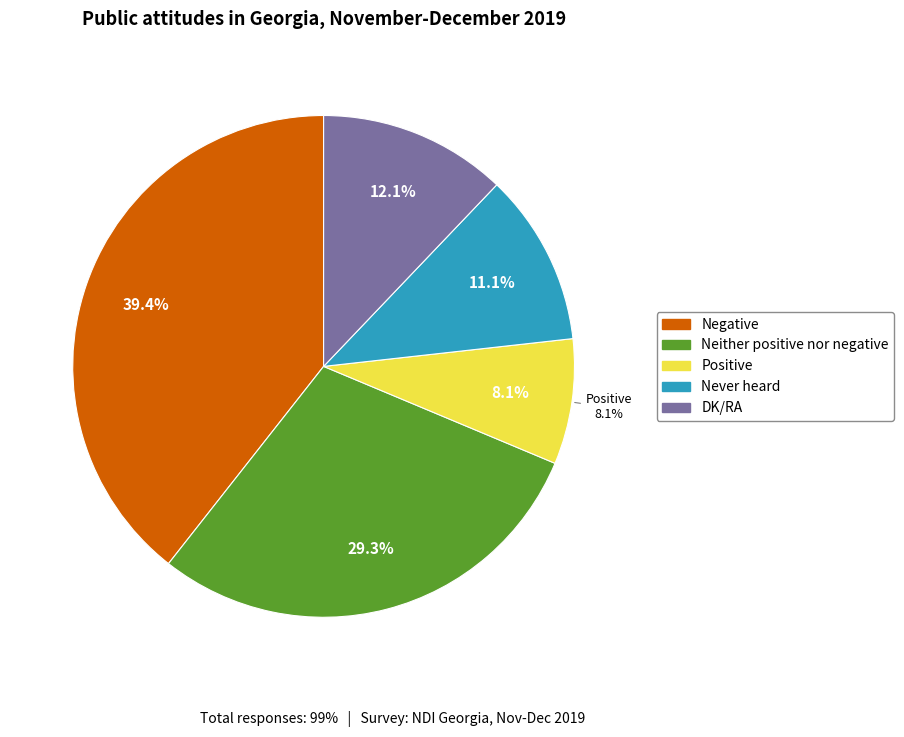

To the nearest percent, what is the average slice percentage?

20%